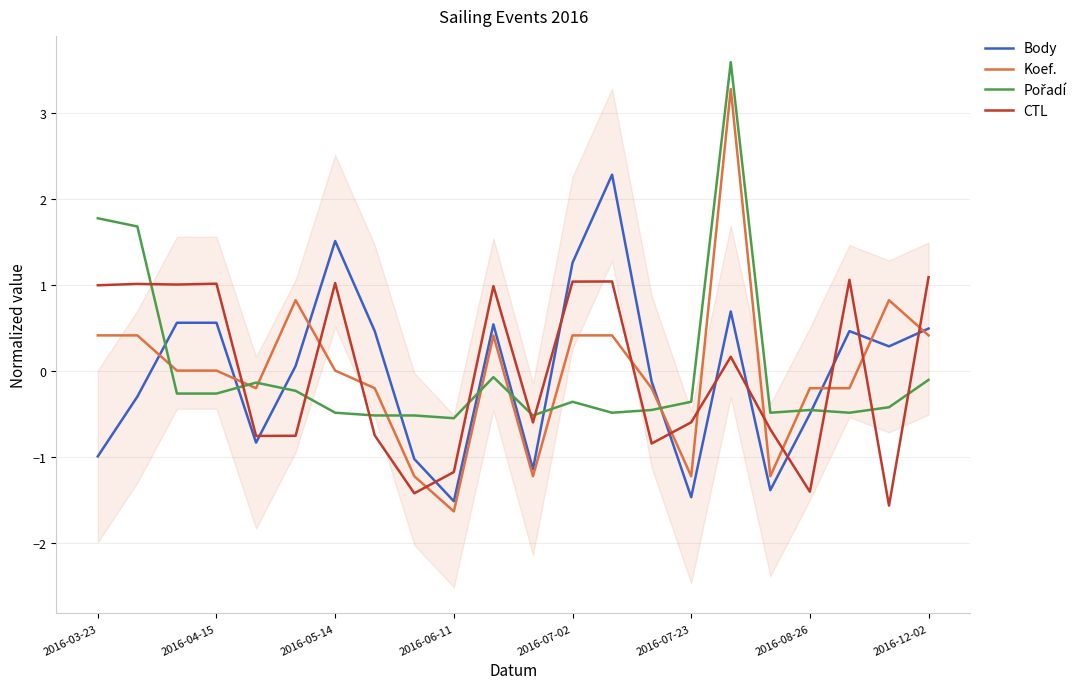

How many interior local valleys does the CTL series have?

7